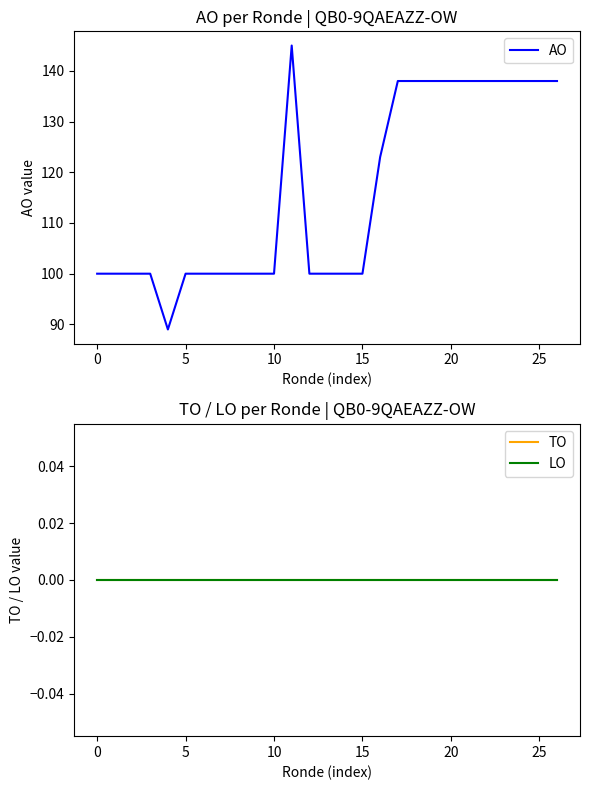

What is the label of the 13th point from the left?

12